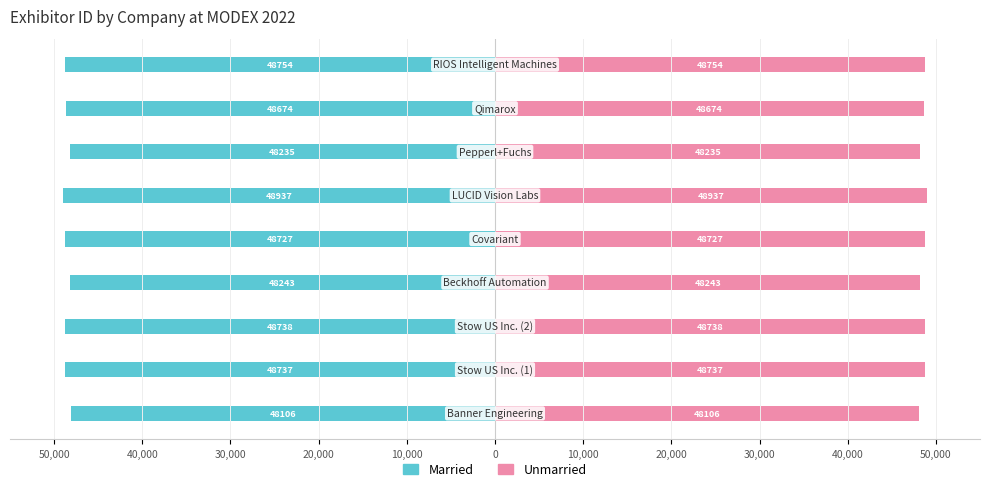

Between 20,000 and 10,000, which series saw the biggest shift?

Married